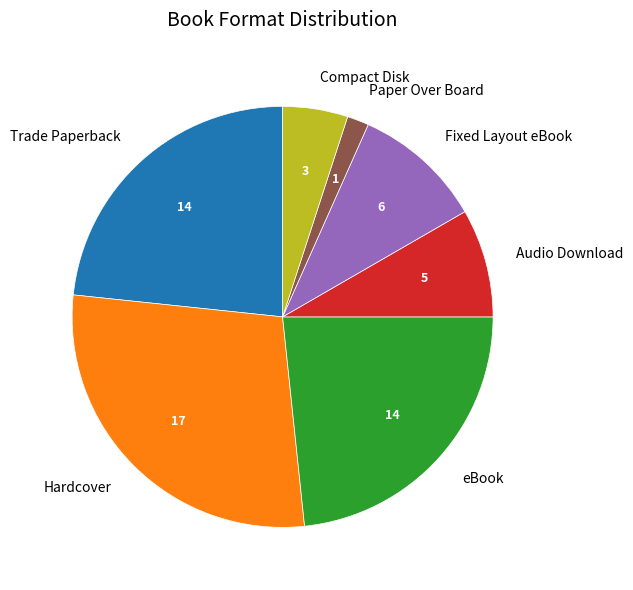

Is Paper Over Board the majority of the pie?

No